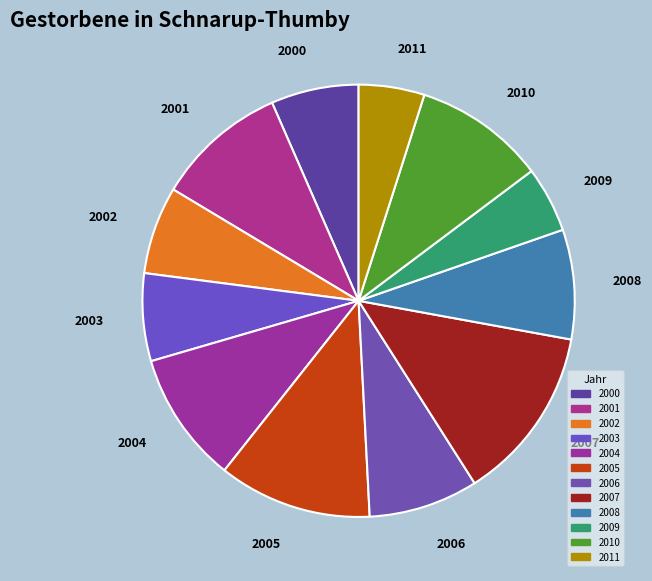

To the nearest percent, what is the average slice percentage?

8%